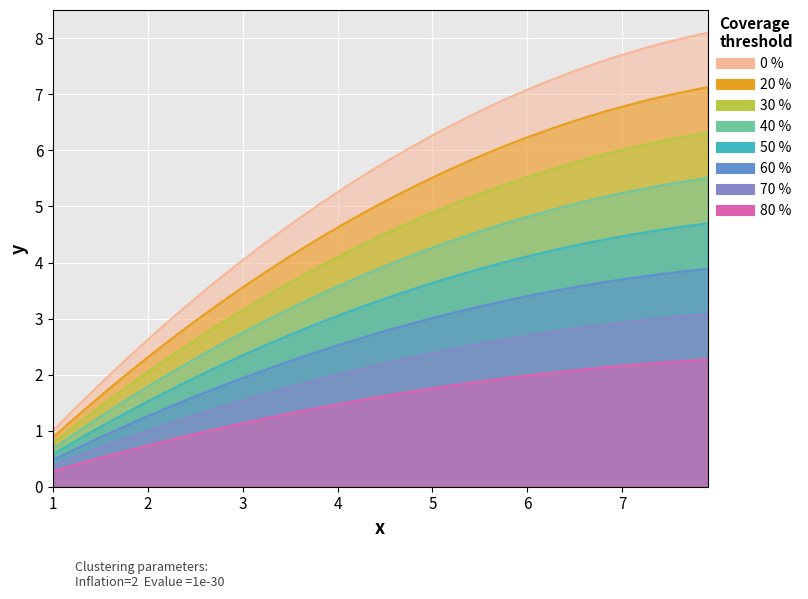

Where is the data nearest to the value 4?

3.2